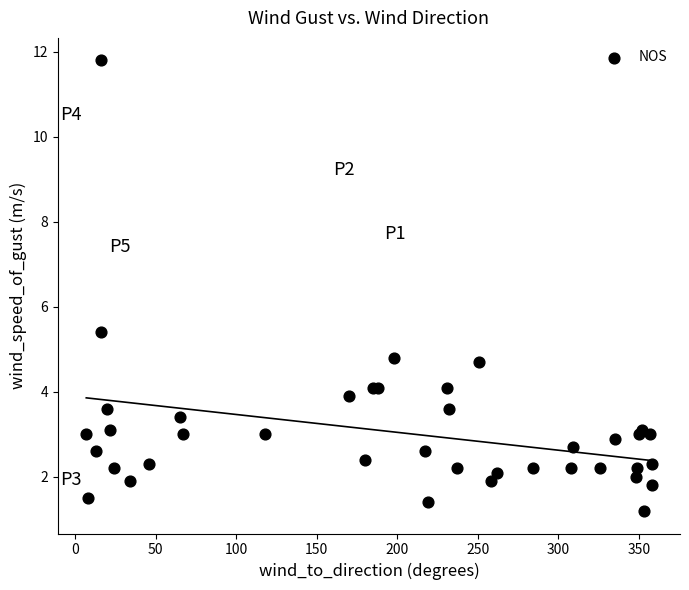

What Y value in the scatter plot is closest to 6?

5.4